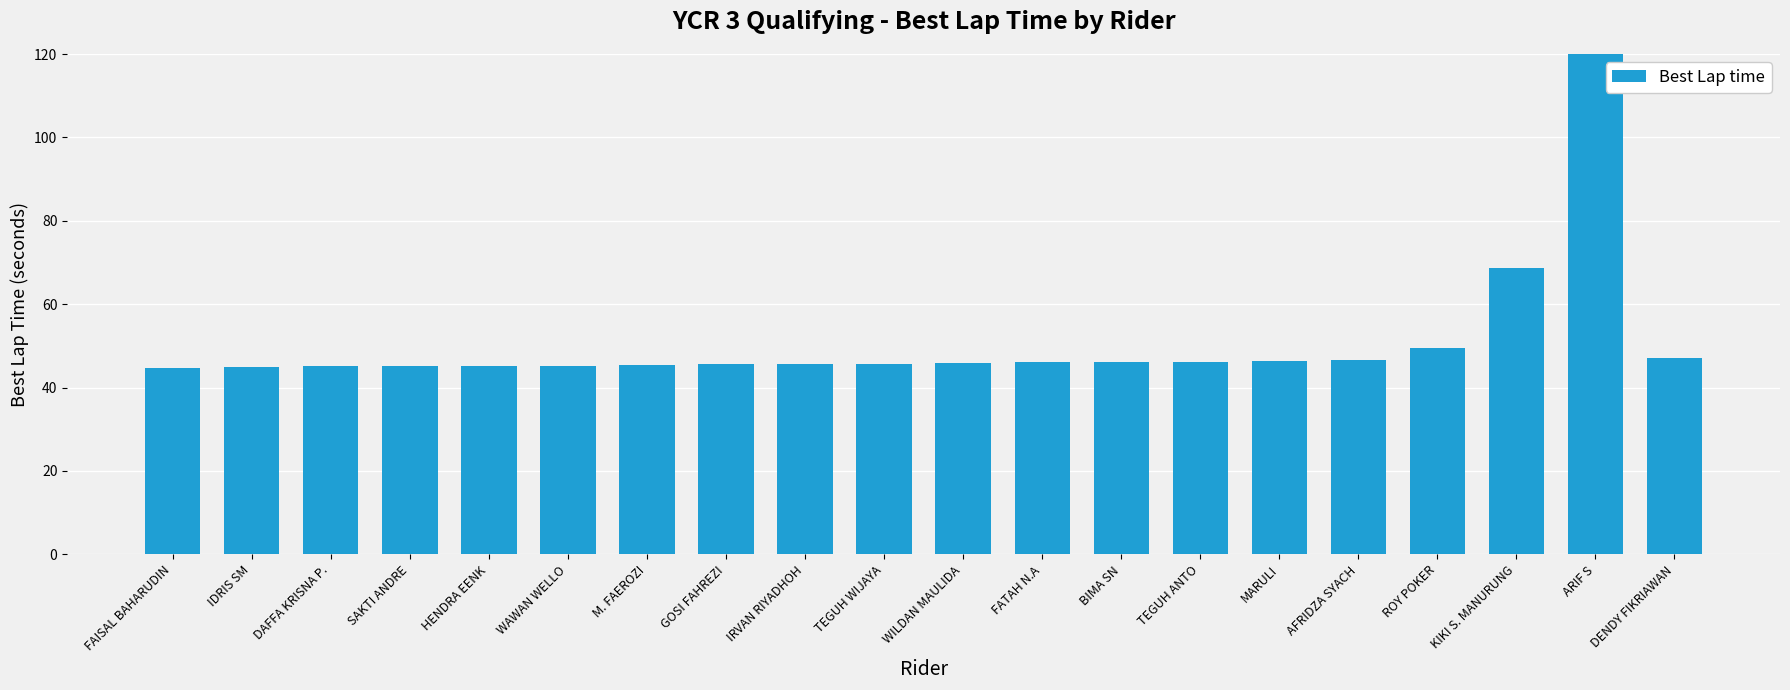

What value does the data have at DENDY FIKRIAWAN?

47.2